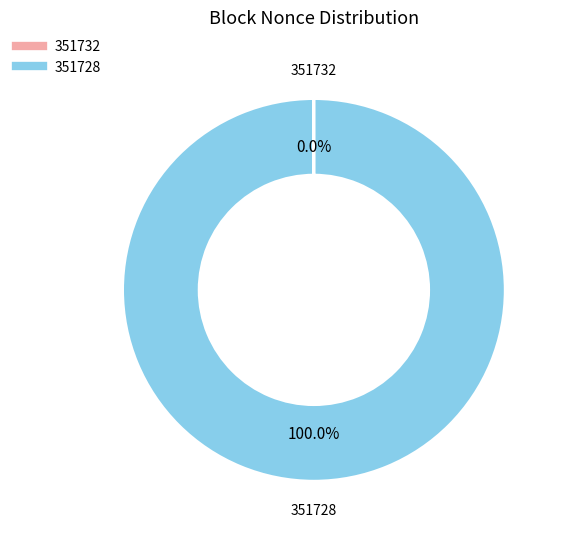

Is there any slice that represents more than half of the pie?

Yes